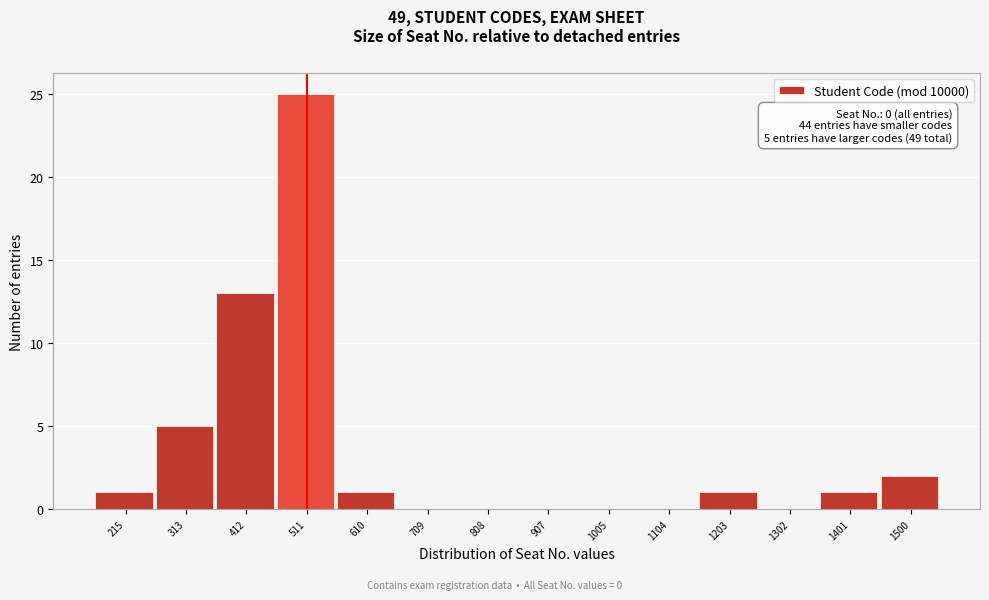

Reading left to right, list all the values displayed in this chart.

215=1	313=5	412=13	511=25	610=1	709=0	808=0	907=0	1005=0	1104=0	1203=1	1302=0	1401=1	1500=2